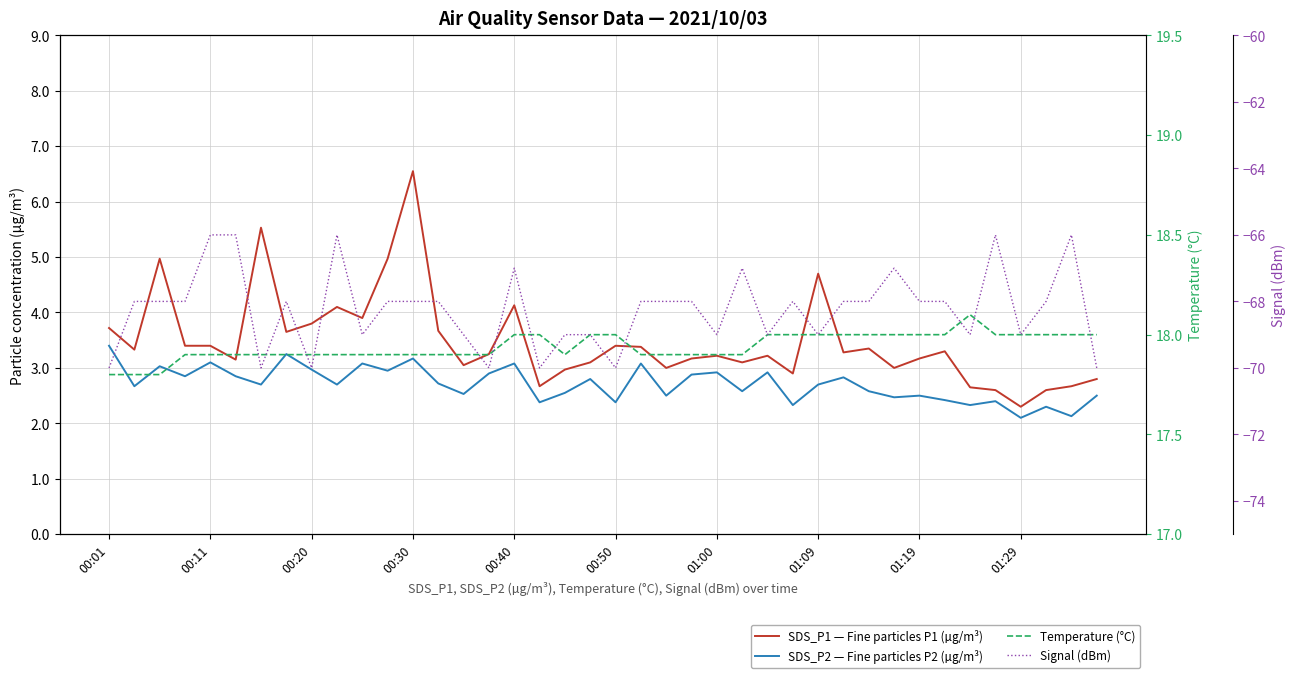

How many values in the Signal (dBm) series are below -68?

16